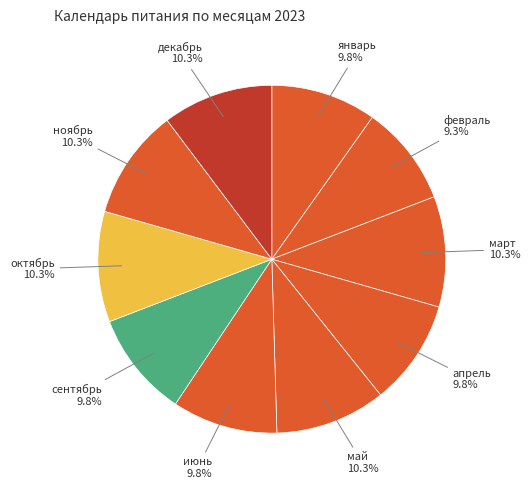

Is there a majority slice in this chart?

No